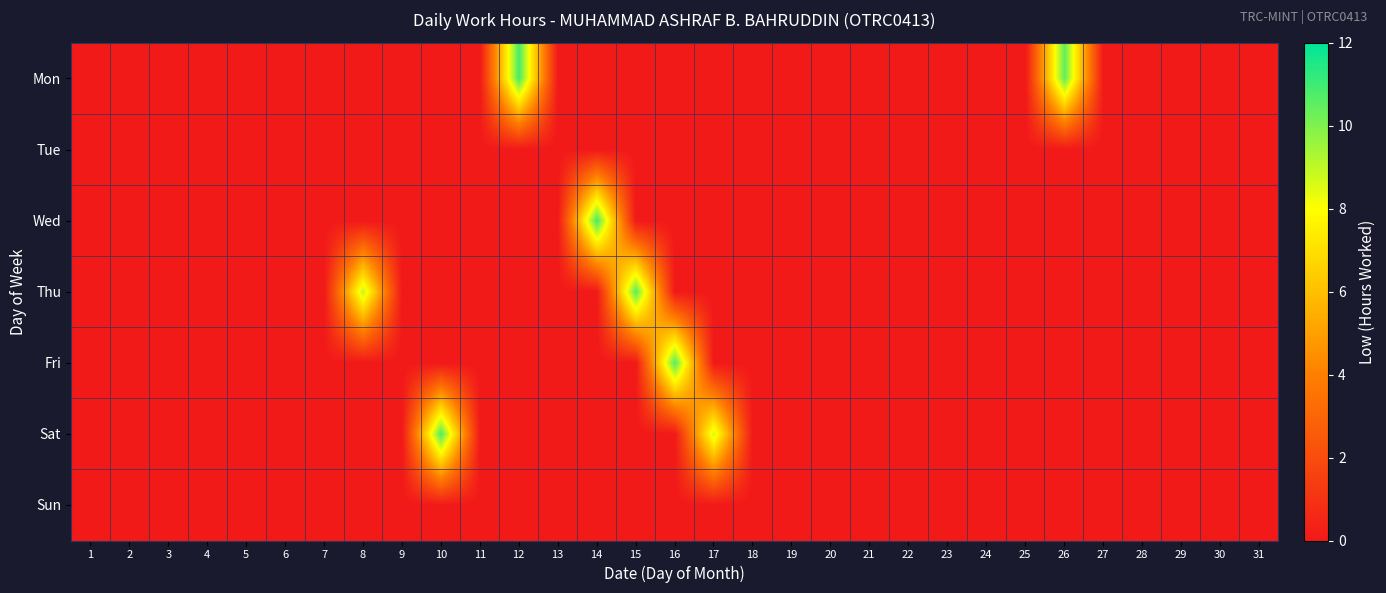

Reading right to left, transcribe all the data shown in this chart.

Mon: 31=0.0	30=0.0	29=0.0	28=0.0	27=0.0	26=10.5	25=0.0	24=0.0	23=0.0	22=0.0	21=0.0	20=0.0	19=0.0	18=0.0	17=0.0	16=0.0	15=0.0	14=0.0	13=0.0	12=10.9	11=0.0	10=0.0	9=0.0	8=0.0	7=0.0	6=0.0	5=0.0	4=0.0	3=0.0	2=0.0	1=0.0
Tue: 31=0.0	30=0.0	29=0.0	28=0.0	27=0.0	26=0.0	25=0.0	24=0.0	23=0.0	22=0.0	21=0.0	20=0.0	19=0.0	18=0.0	17=0.0	16=0.0	15=0.0	14=0.0	13=0.0	12=0.0	11=0.0	10=0.0	9=0.0	8=0.0	7=0.0	6=0.0	5=0.0	4=0.0	3=0.0	2=0.0	1=0.0
Wed: 31=0.0	30=0.0	29=0.0	28=0.0	27=0.0	26=0.0	25=0.0	24=0.0	23=0.0	22=0.0	21=0.0	20=0.0	19=0.0	18=0.0	17=0.0	16=0.0	15=0.0	14=10.9	13=0.0	12=0.0	11=0.0	10=0.0	9=0.0	8=0.0	7=0.0	6=0.0	5=0.0	4=0.0	3=0.0	2=0.0	1=0.0
Thu: 31=0.0	30=0.0	29=0.0	28=0.0	27=0.0	26=0.0	25=0.0	24=0.0	23=0.0	22=0.0	21=0.0	20=0.0	19=0.0	18=0.0	17=0.0	16=0.0	15=10.6	14=0.0	13=0.0	12=0.0	11=0.0	10=0.0	9=0.0	8=9.0	7=0.0	6=0.0	5=0.0	4=0.0	3=0.0	2=0.0	1=0.0
Fri: 31=0.0	30=0.0	29=0.0	28=0.0	27=0.0	26=0.0	25=0.0	24=0.0	23=0.0	22=0.0	21=0.0	20=0.0	19=0.0	18=0.0	17=0.0	16=10.7	15=0.0	14=0.0	13=0.0	12=0.0	11=0.0	10=0.0	9=0.0	8=0.0	7=0.0	6=0.0	5=0.0	4=0.0	3=0.0	2=0.0	1=0.0
Sat: 31=0.0	30=0.0	29=0.0	28=0.0	27=0.0	26=0.0	25=0.0	24=0.0	23=0.0	22=0.0	21=0.0	20=0.0	19=0.0	18=0.0	17=8.7	16=0.0	15=0.0	14=0.0	13=0.0	12=0.0	11=0.0	10=10.8	9=0.0	8=0.0	7=0.0	6=0.0	5=0.0	4=0.0	3=0.0	2=0.0	1=0.0
Sun: 31=0.0	30=0.0	29=0.0	28=0.0	27=0.0	26=0.0	25=0.0	24=0.0	23=0.0	22=0.0	21=0.0	20=0.0	19=0.0	18=0.0	17=0.0	16=0.0	15=0.0	14=0.0	13=0.0	12=0.0	11=0.0	10=0.0	9=0.0	8=0.0	7=0.0	6=0.0	5=0.0	4=0.0	3=0.0	2=0.0	1=0.0